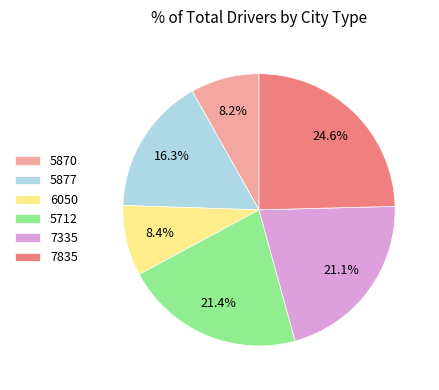

Which category has the biggest portion of the pie?

7835